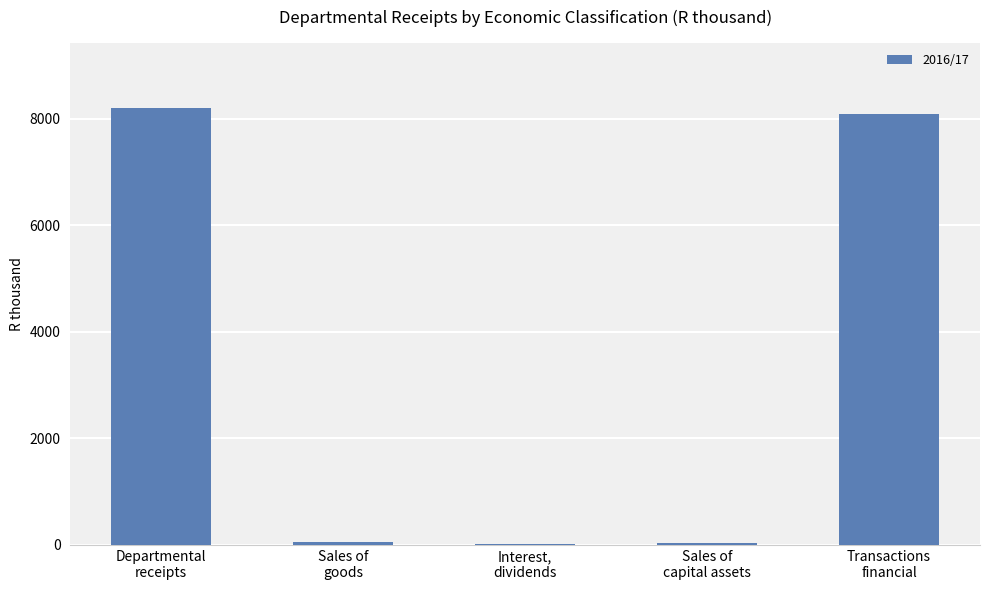

What is the difference between the values at Transactions
financial and Sales of
capital assets?

8043